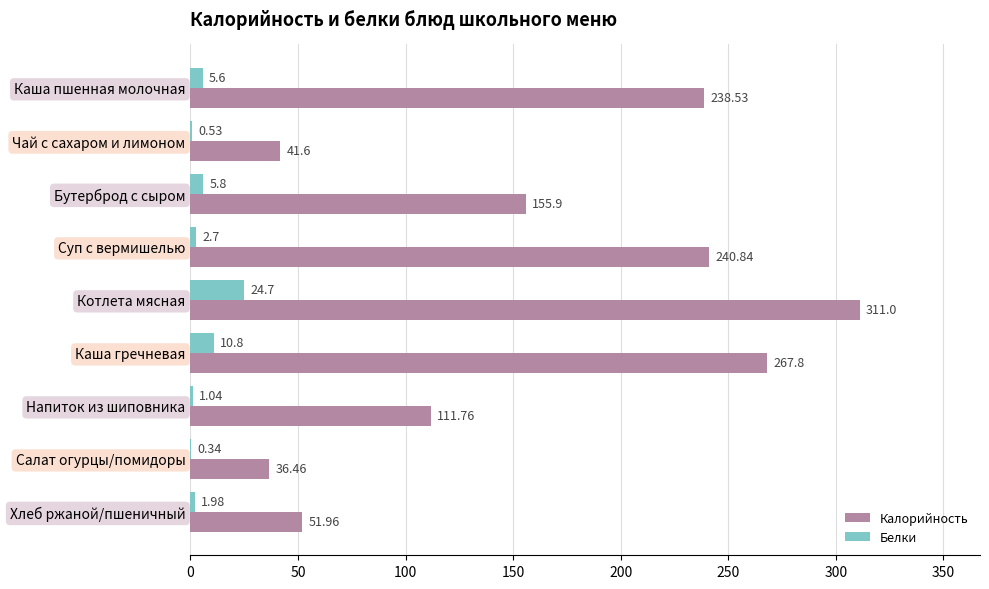

Between Суп с вермишелью and Хлеб ржаной/пшеничный, which series saw the biggest shift?

Калорийность